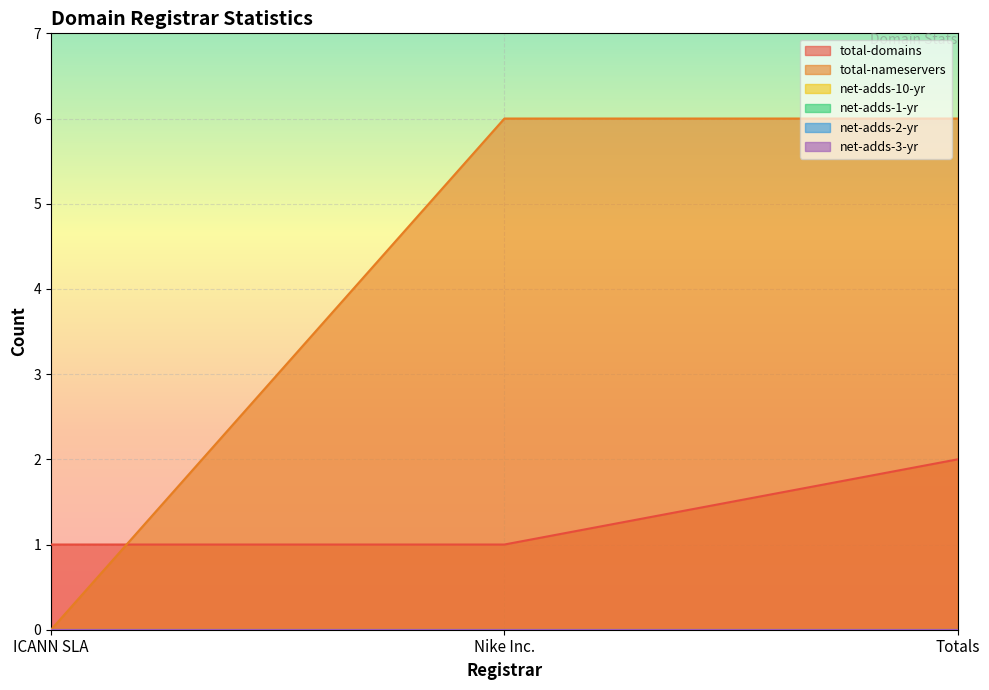

What are all the series names shown in the legend?

total-domains, total-nameservers, net-adds-10-yr, net-adds-1-yr, net-adds-2-yr, net-adds-3-yr